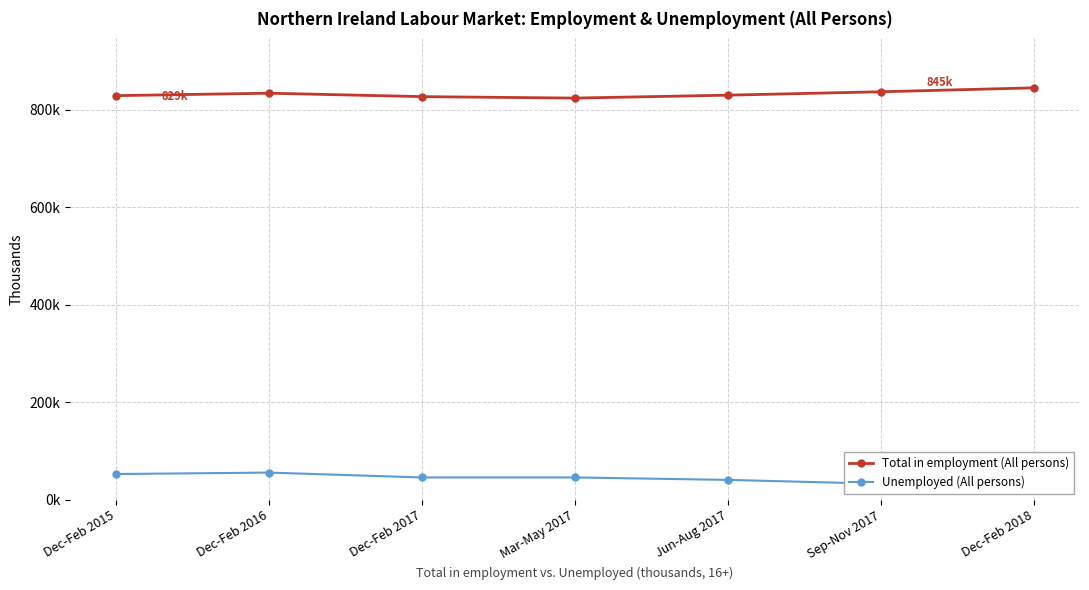

How many lines are shown in the chart?

2